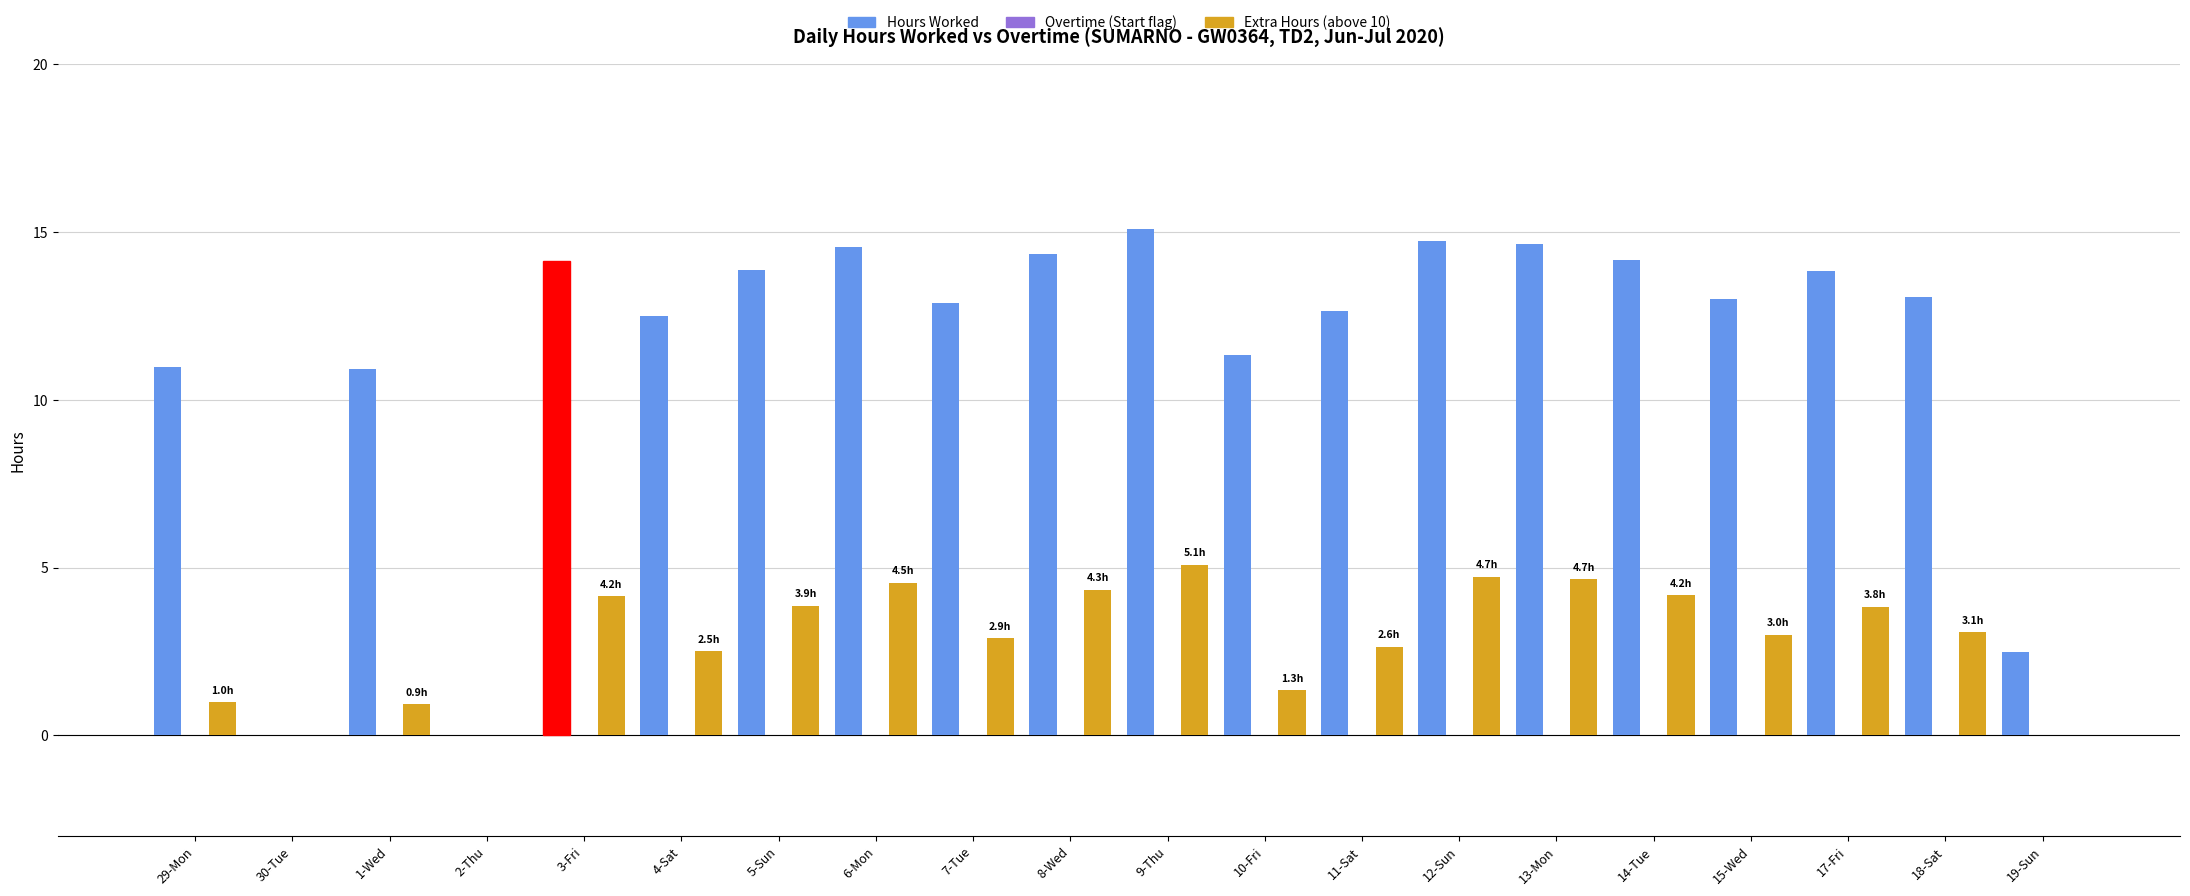

What is the sum of the Extra Hours (above 10) values at 3-Fri and 9-Thu?

9.2